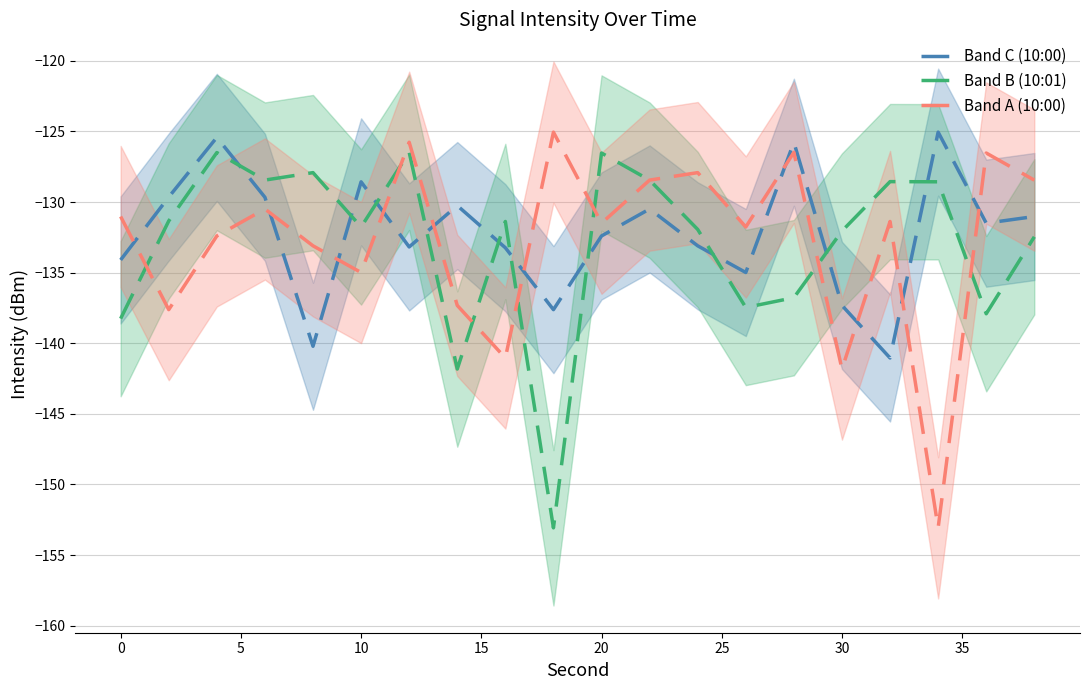

How many times do Band B (10:01) and Band C (10:00) cross each other?

10